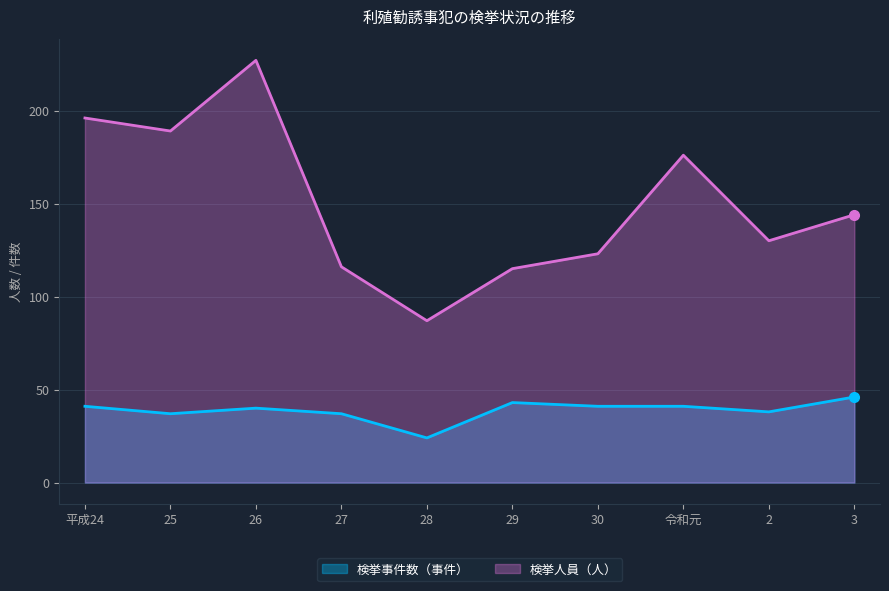

What is the sum of the 検挙事件数（事件） values at 28 and 29?

67